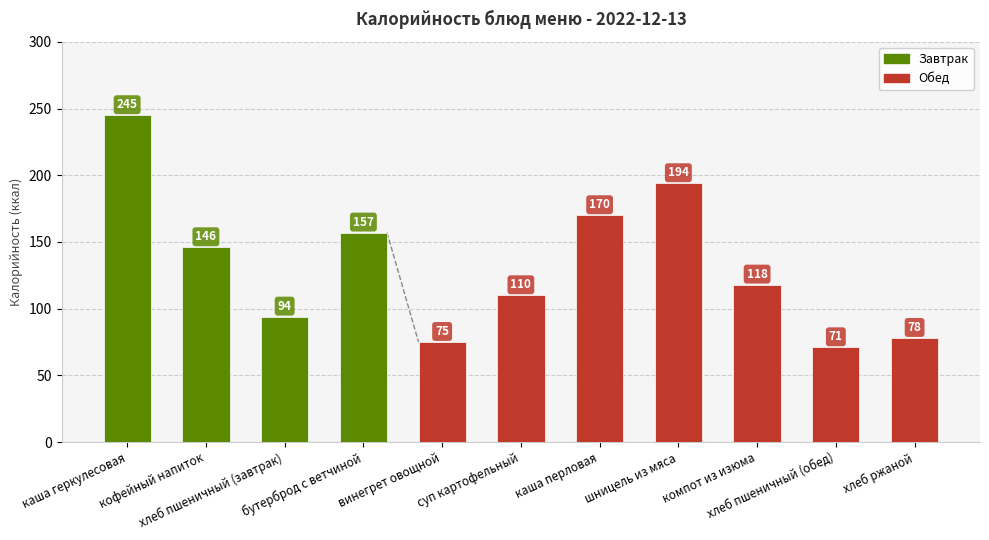

Which has a higher value, каша перловая or суп картофельный?

каша перловая